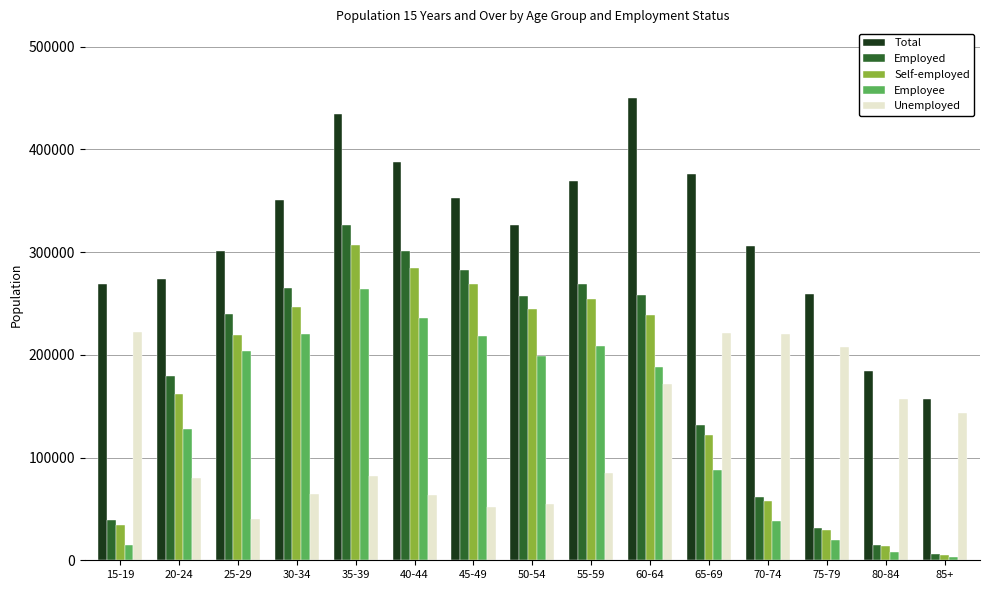

Between 15-19 and 65-69, which series saw the biggest shift?

Total